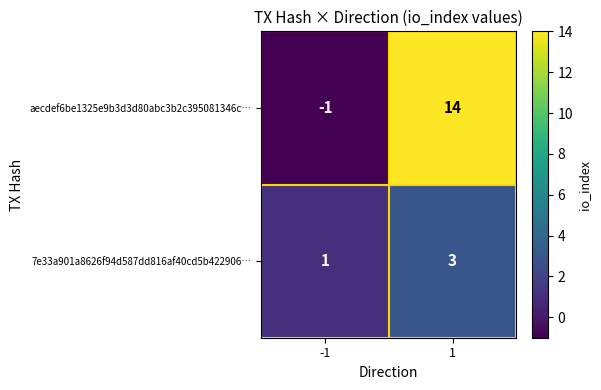

What is the difference between the highest and lowest values at -1?

2